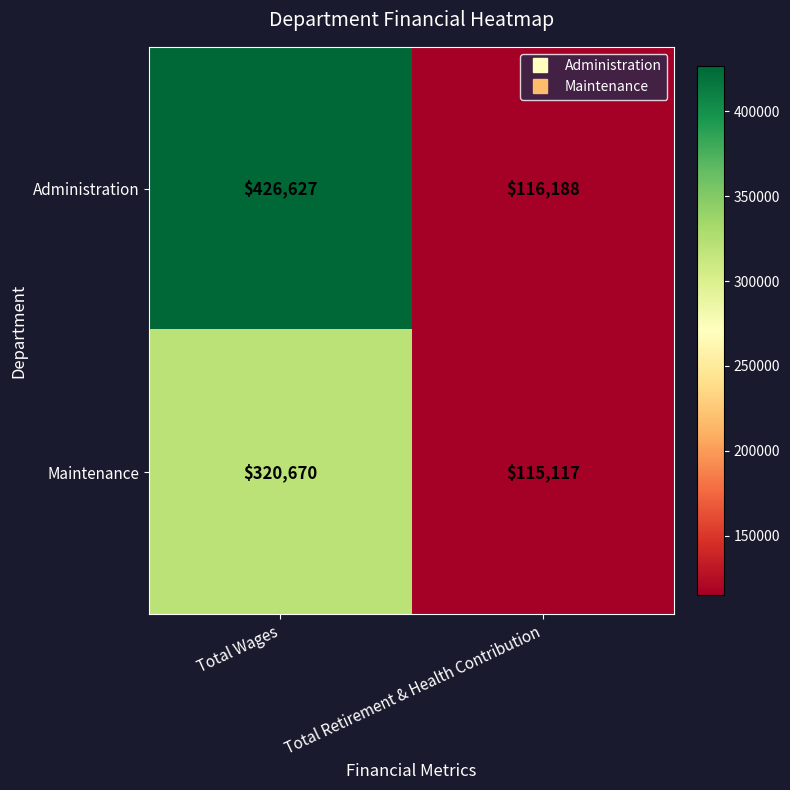

Which series changed the most between Total Wages and Total Retirement & Health Contribution?

Administration